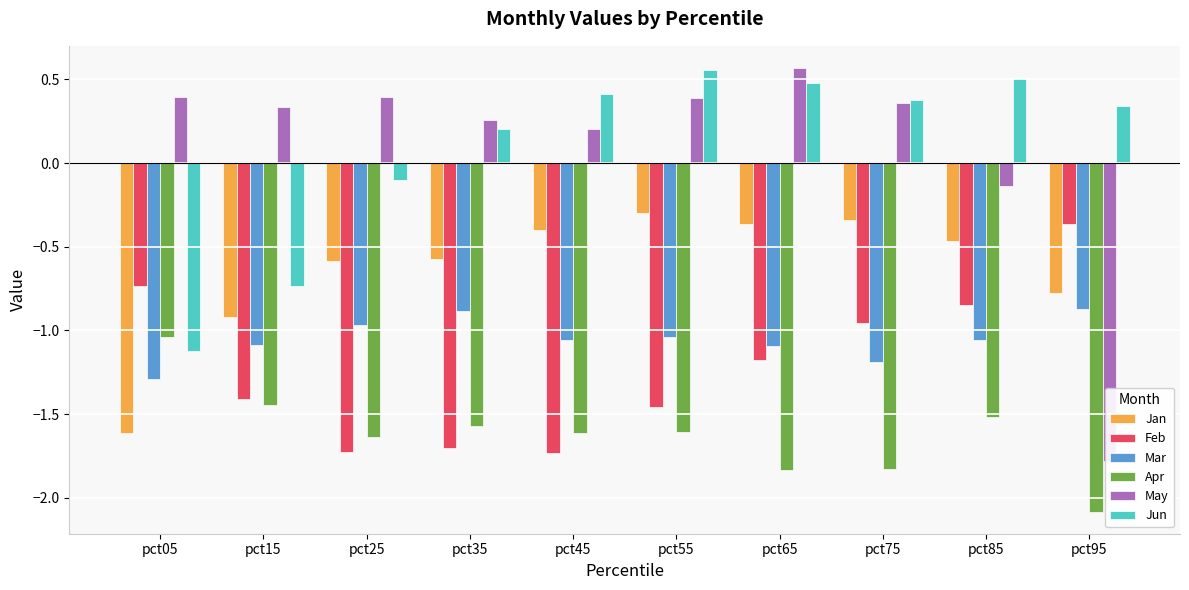

At which category is the sum across all series the highest?

pct65